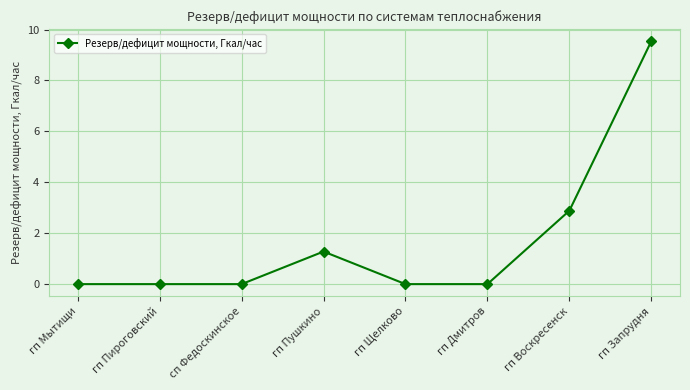

How many series are shown in this chart?

1